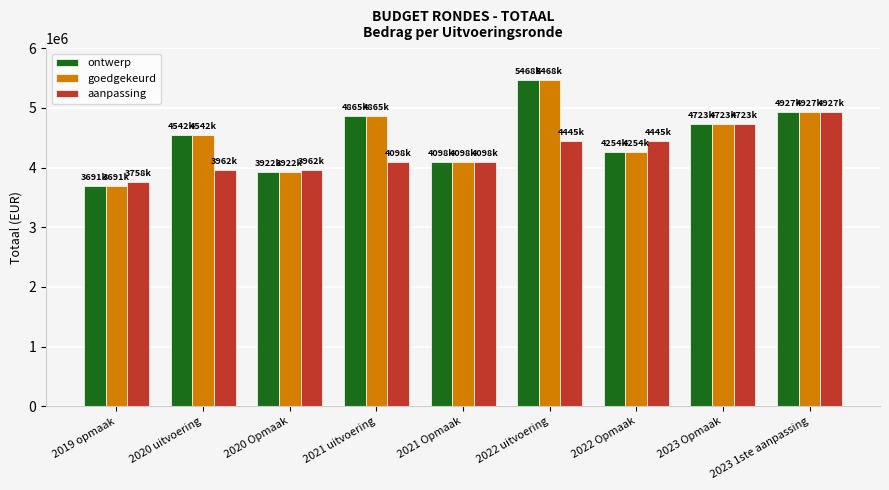

At which category is the sum across all series the highest?

2022 uitvoering